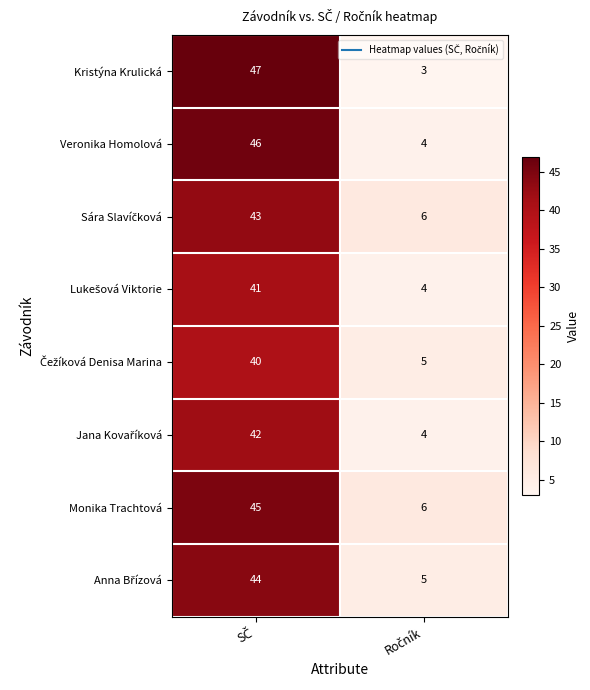

What is the maximum value for Kristýna Krulická?

47